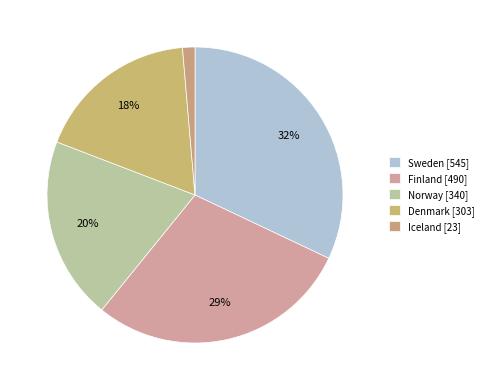

Count the number of slices in the pie.

5